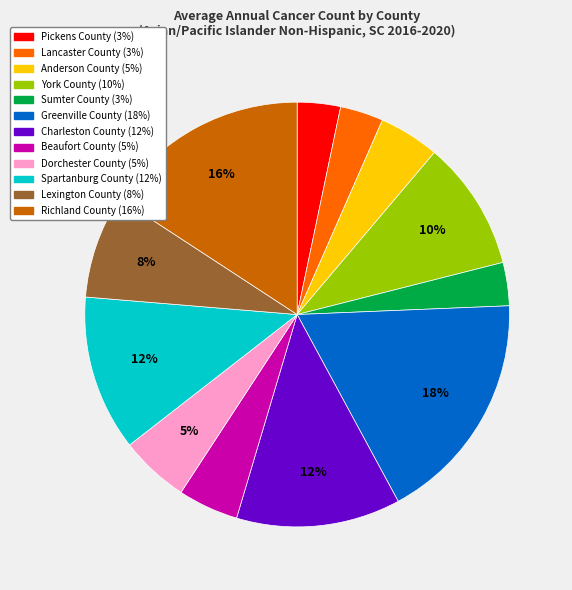

Between Lancaster County and Richland County, which is larger?

Richland County